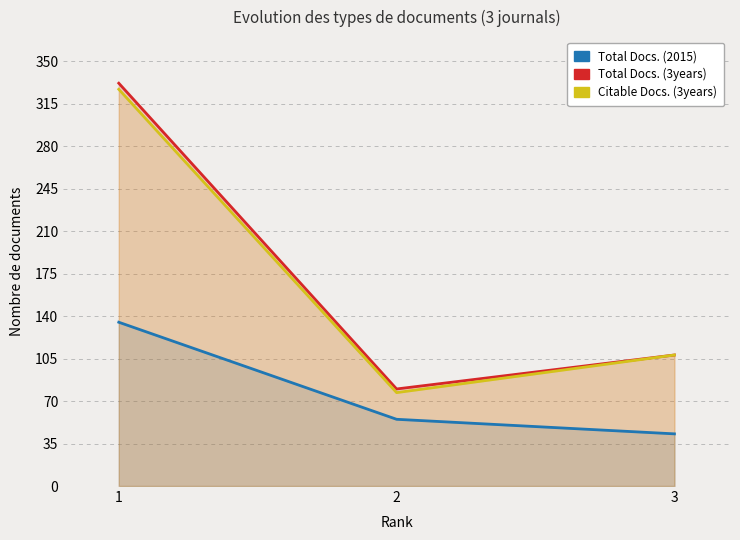

What is the sum of all Total Docs. (2015) values?

233